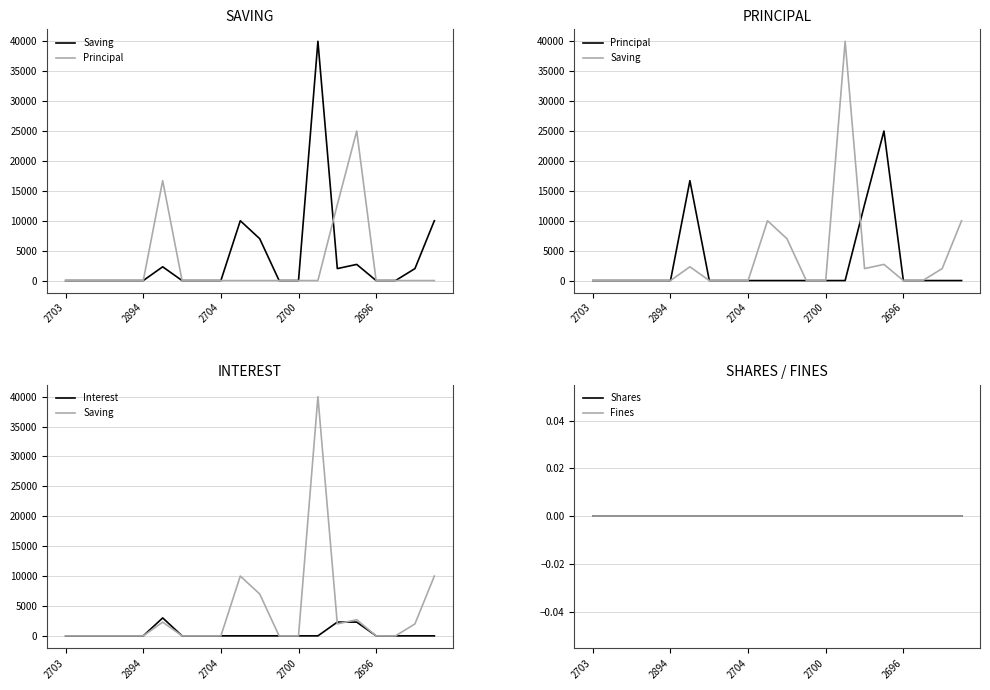

True or false: Fines and Interest cross at least once.

False